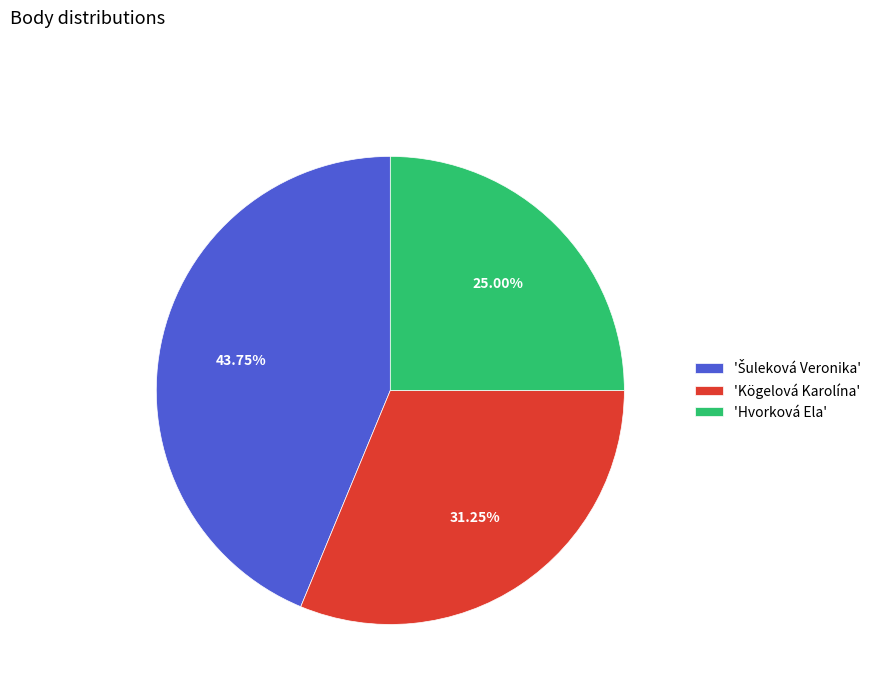

Which slice is the smallest?

'Hvorková Ela'